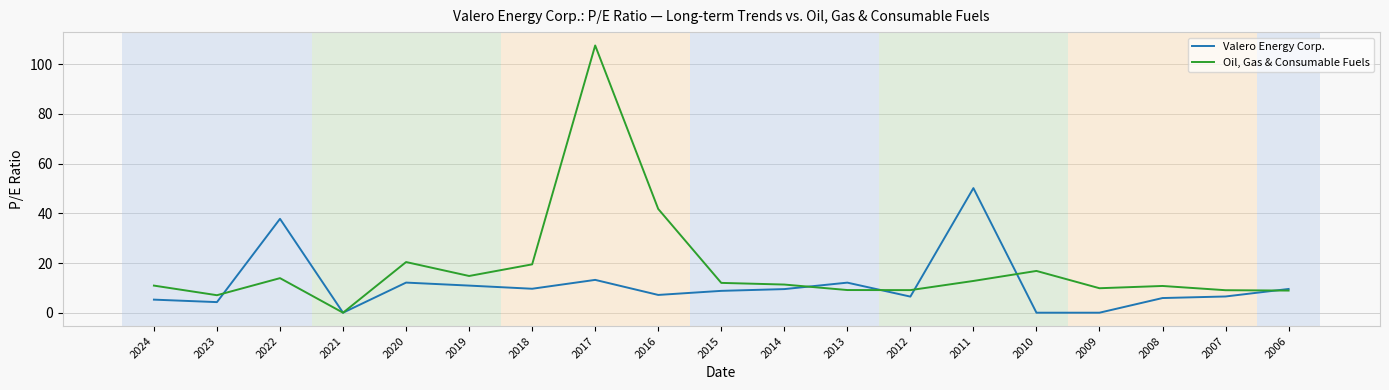

List the series in order of their peak value, highest first.

Oil, Gas & Consumable Fuels, Valero Energy Corp.